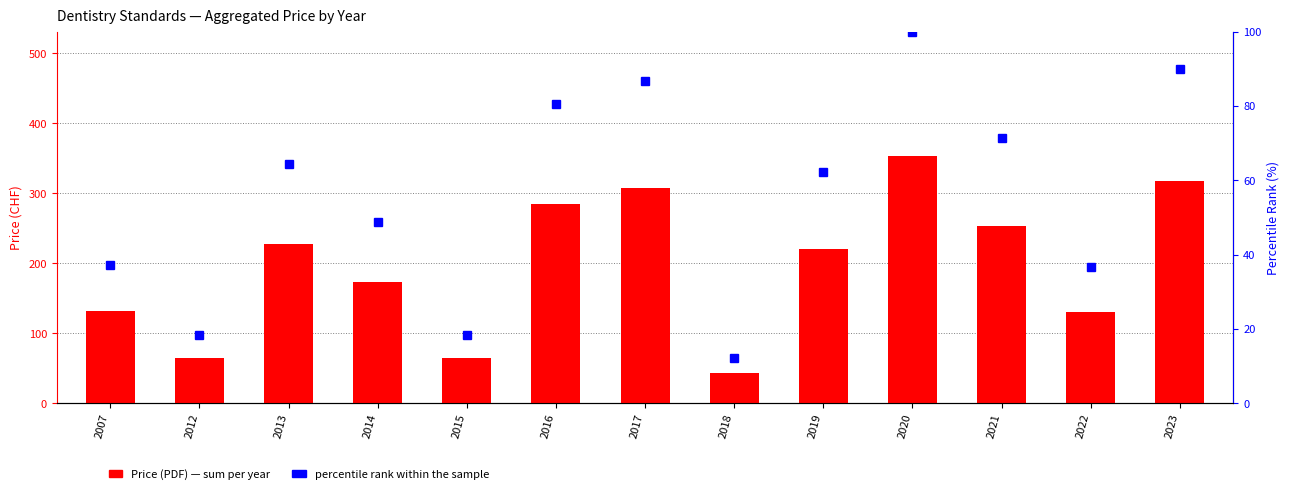

Are the bars horizontal?

No